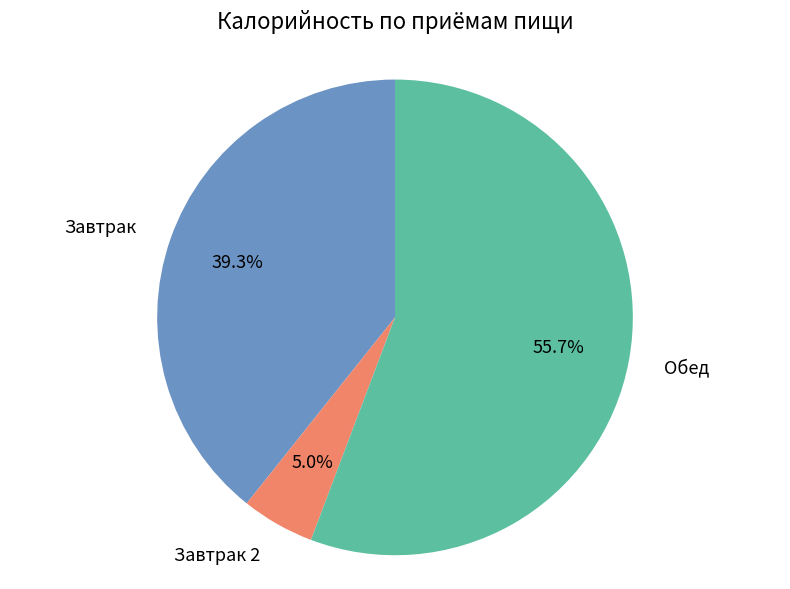

Is there any slice that represents more than half of the pie?

Yes